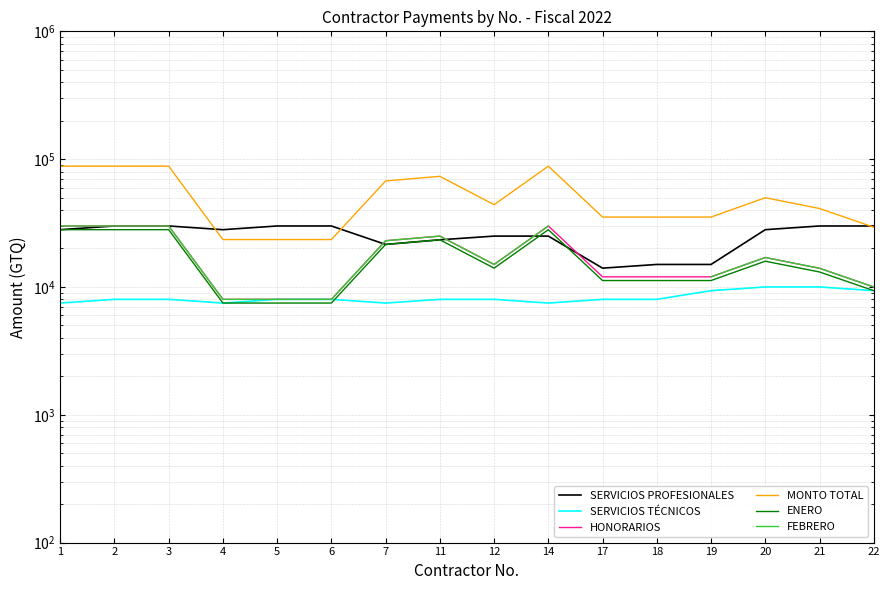

What value does the MONTO TOTAL series have at 22?

29354.8